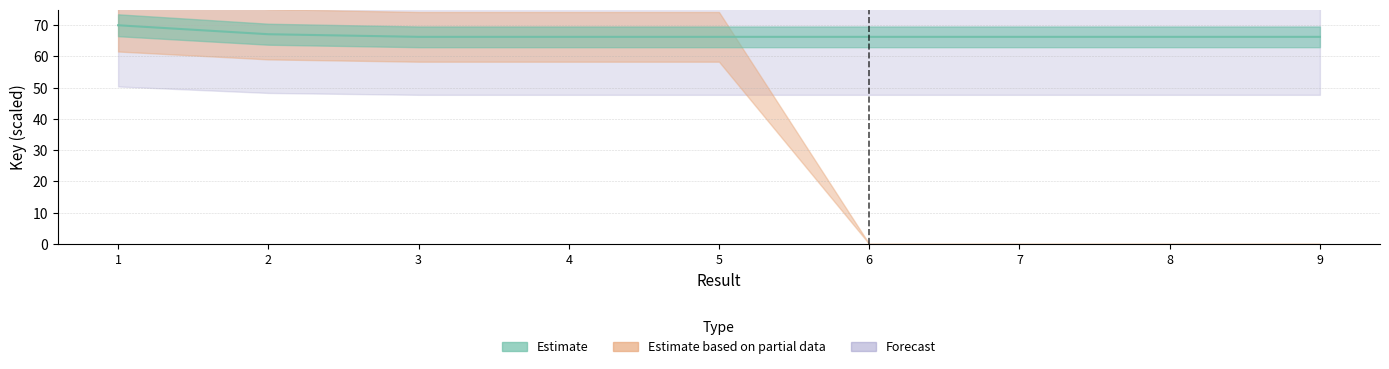

The Estimate series shows 13.7 at 7. True or false?

False